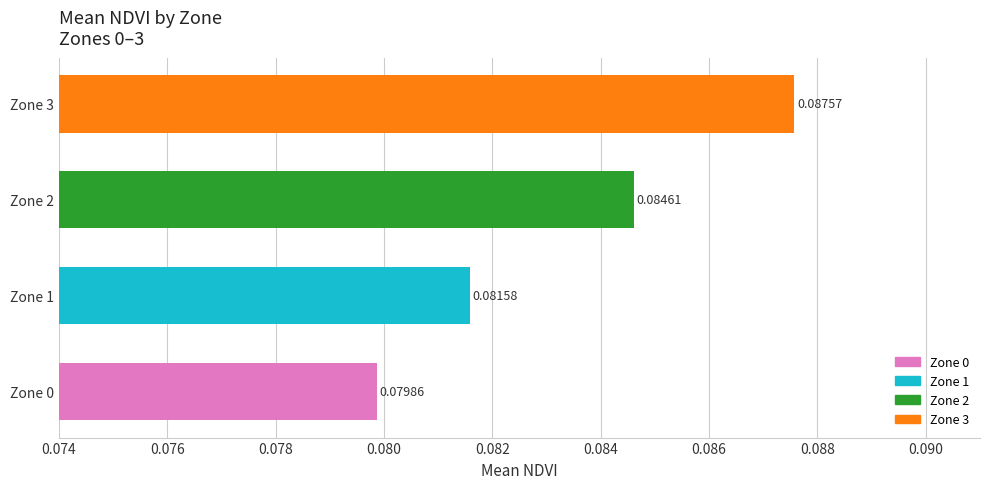

Count the values in the range 0 to 1.

4